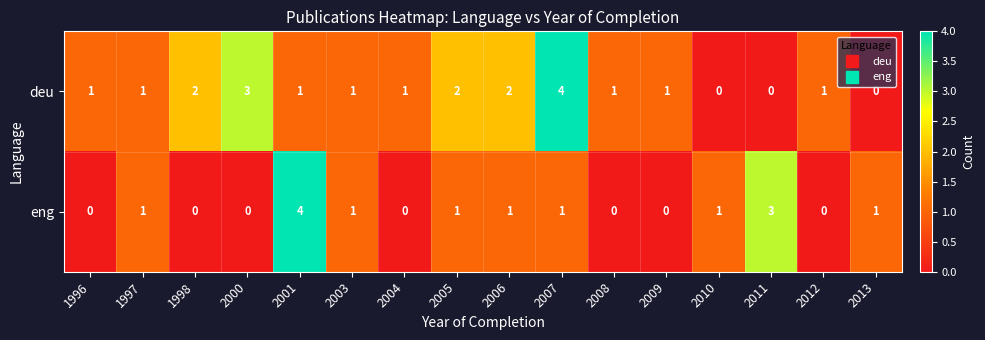

What is the maximum value shown in the chart?

4